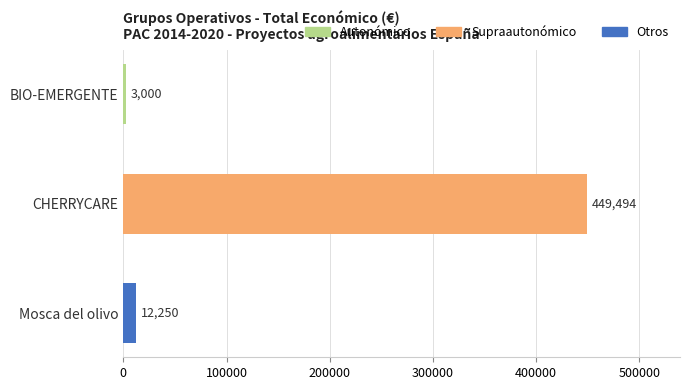

True or false: the data shows 265030 at CHERRYCARE.

False